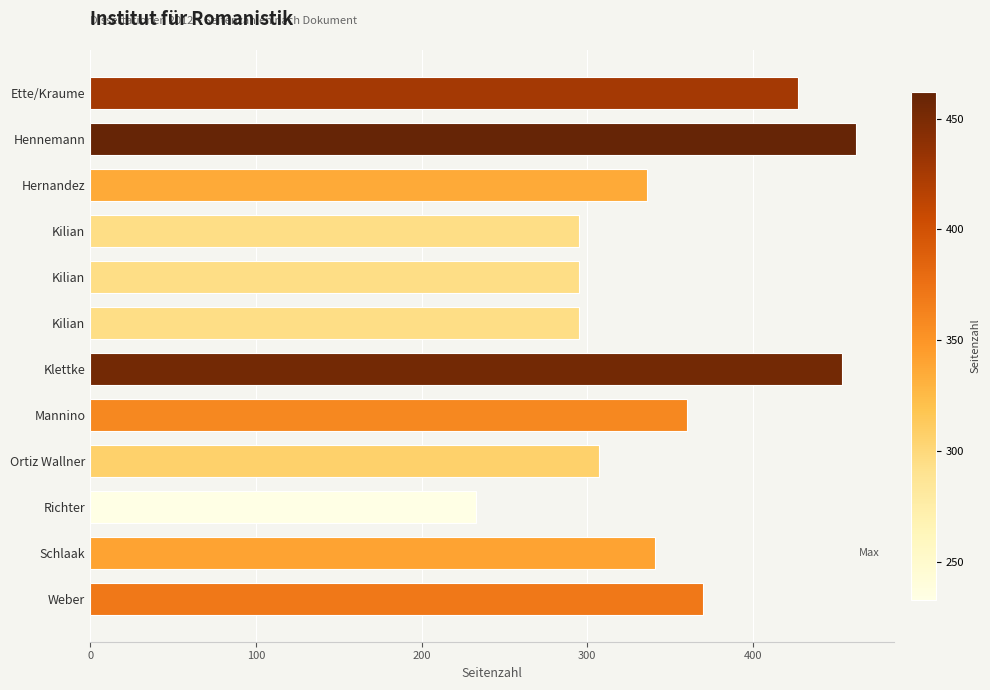

How many data points are less than 341?

6